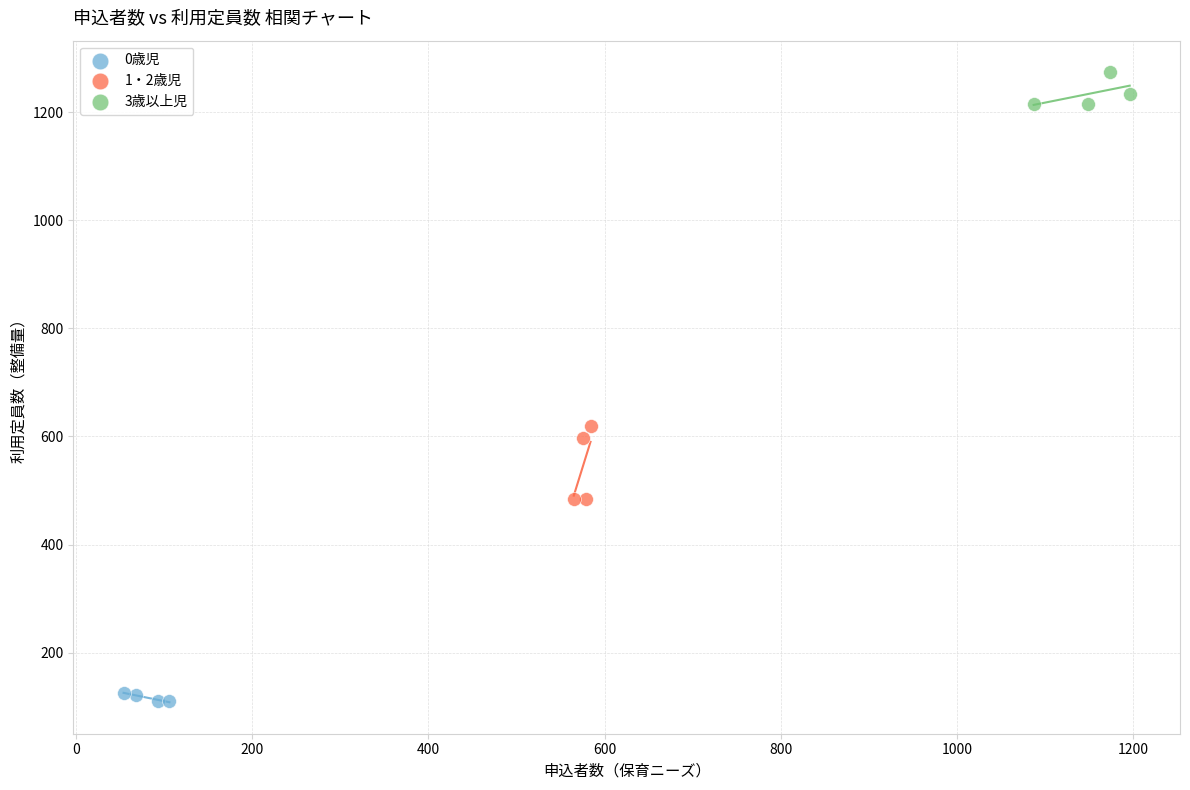

Which series reaches the maximum Y coordinate?

3歳以上児